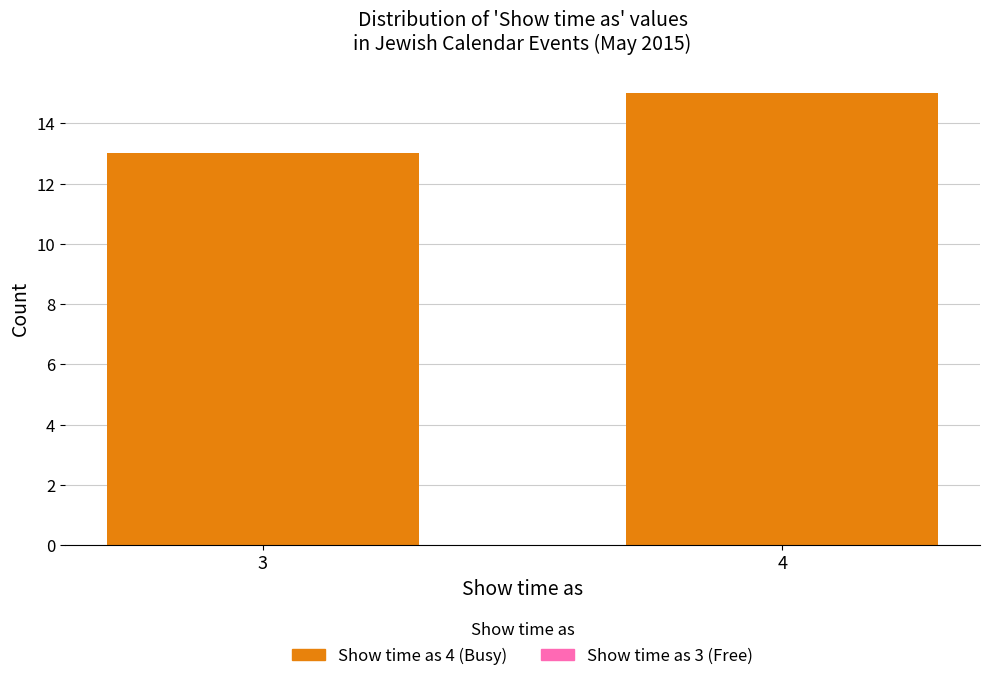

Reading left to right, what are all the values shown in this chart?

13	15